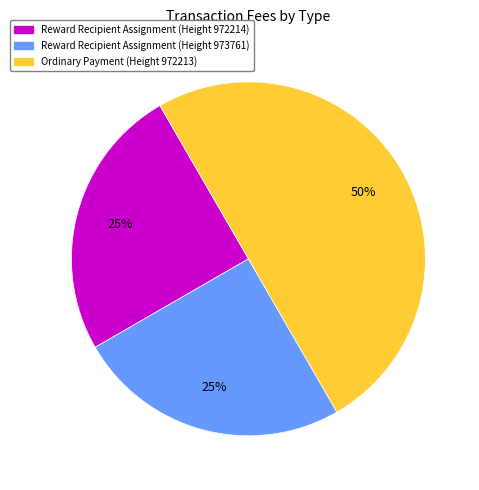

How many slices are in this pie chart?

3